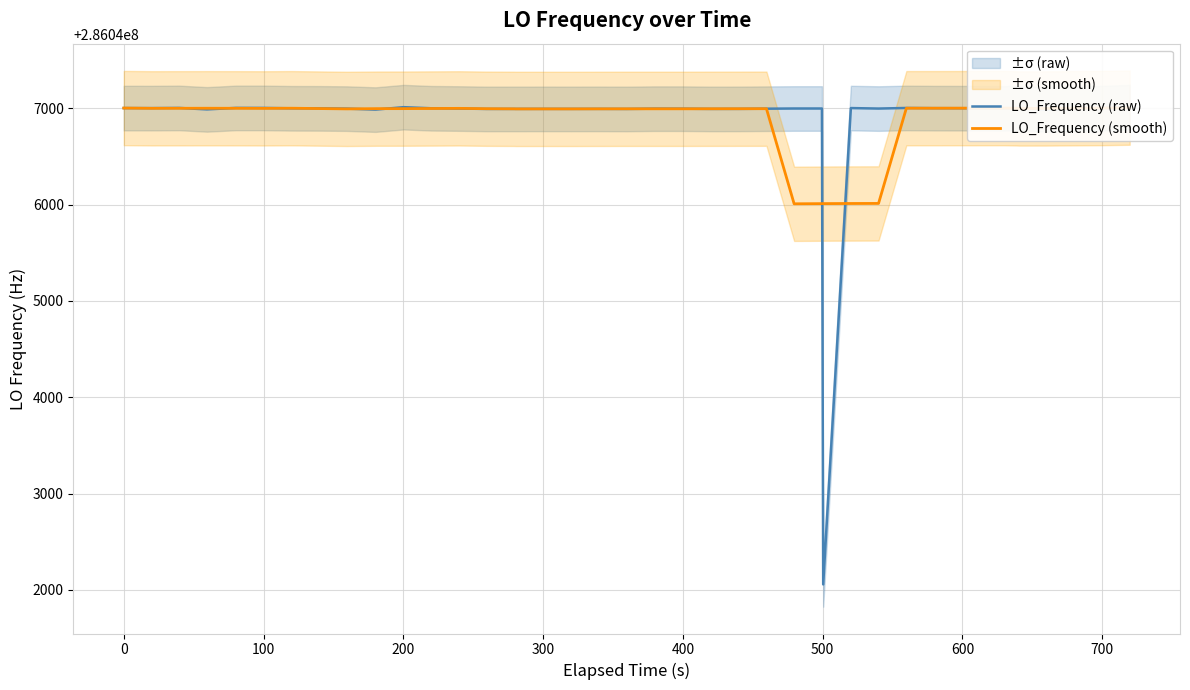

What are all the series names shown in the legend?

LO_Frequency (raw), LO_Frequency (smooth)